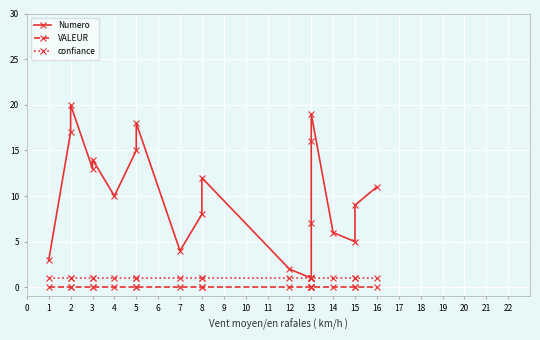

What is the lowest value of the confiance series?

1